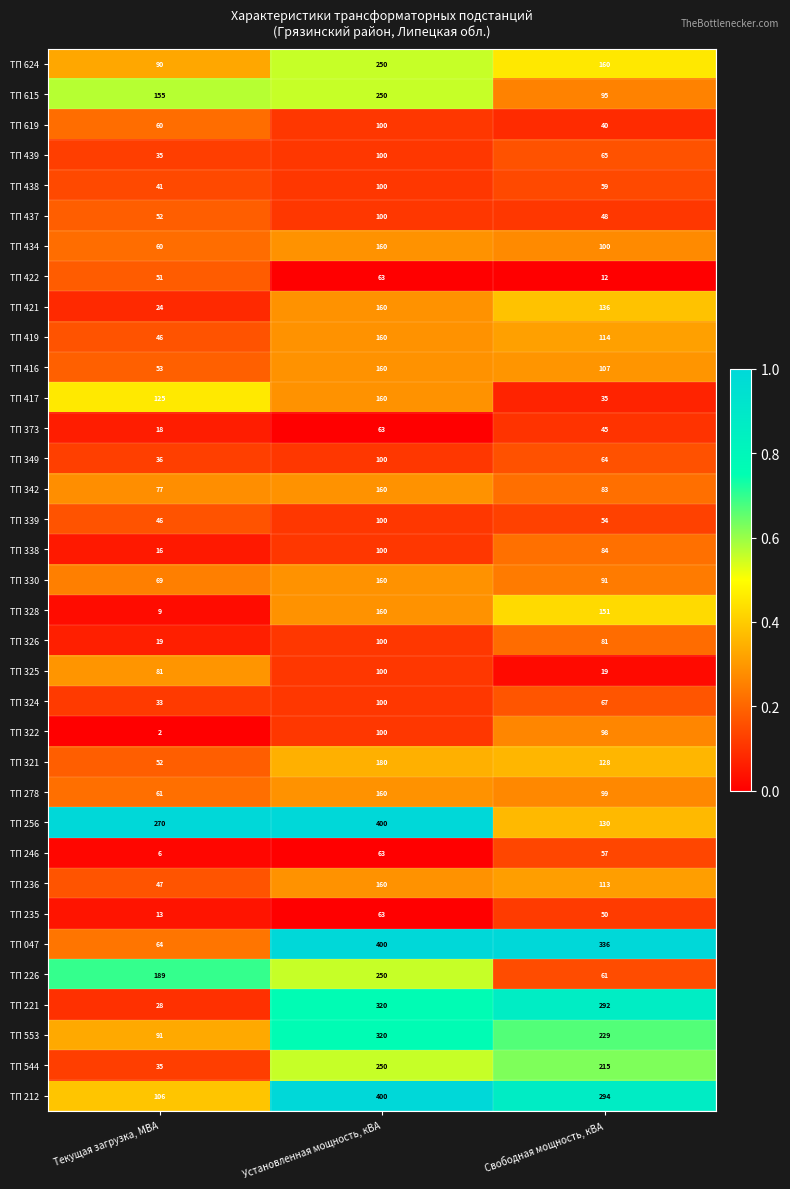

What value does the ТП 278 series have at Установленная мощность, кВА?

160